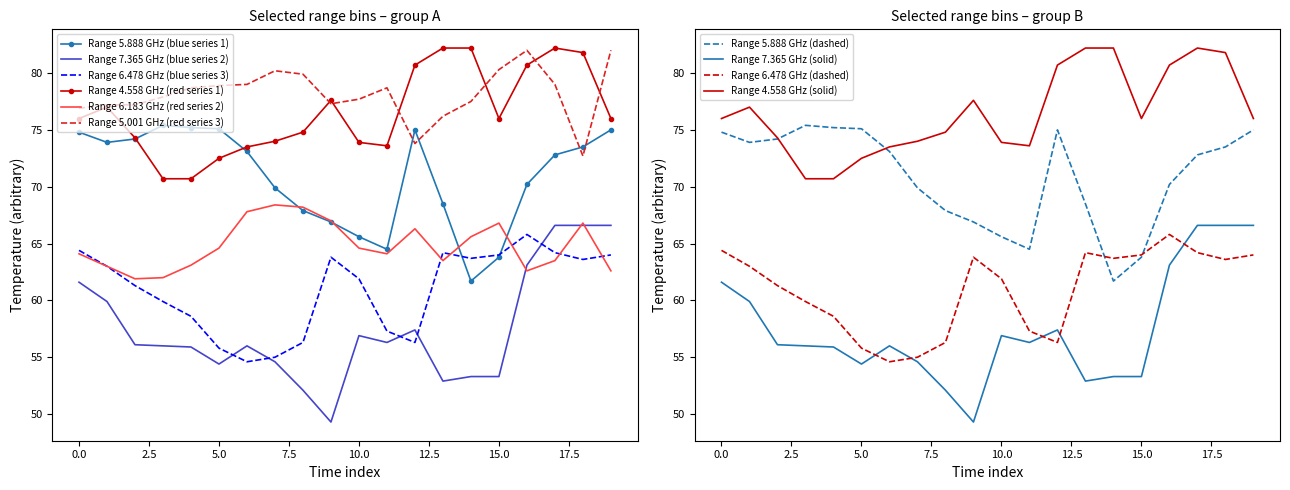

Is it true that 5.888 equals 20.7 at 06:00?

False